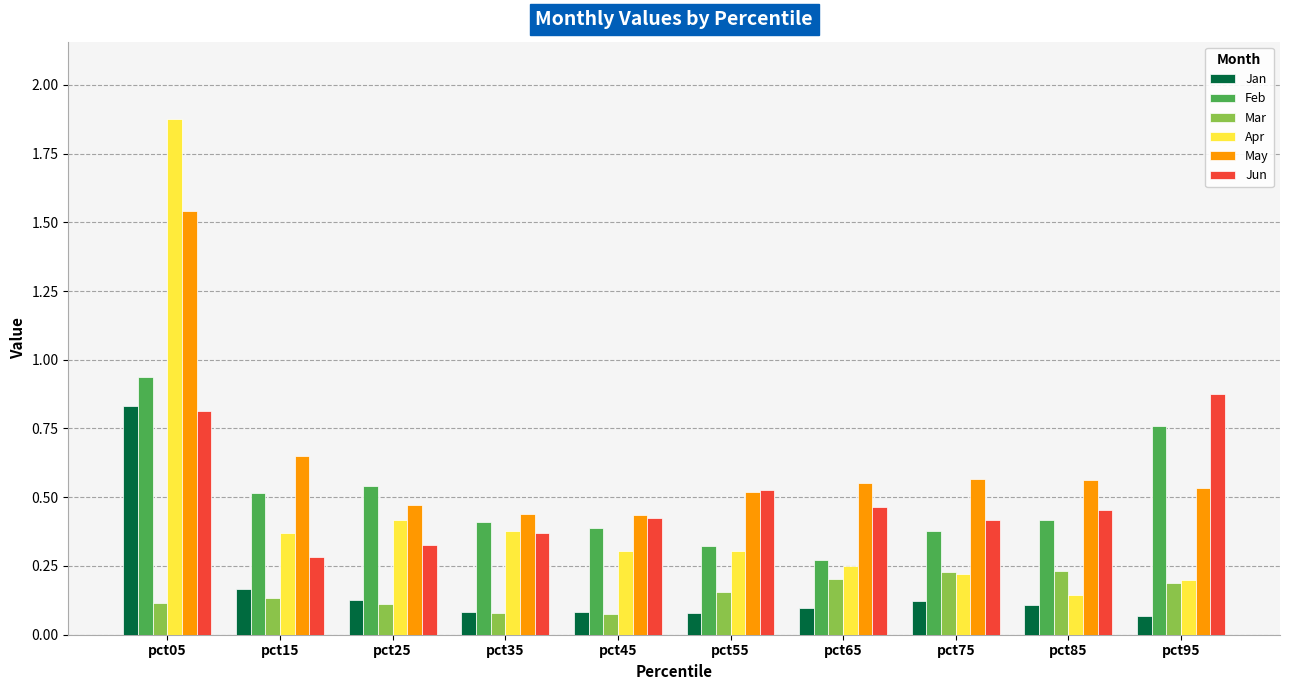

Is the value of Jun at pct75 greater than the value of Mar at pct35?

Yes